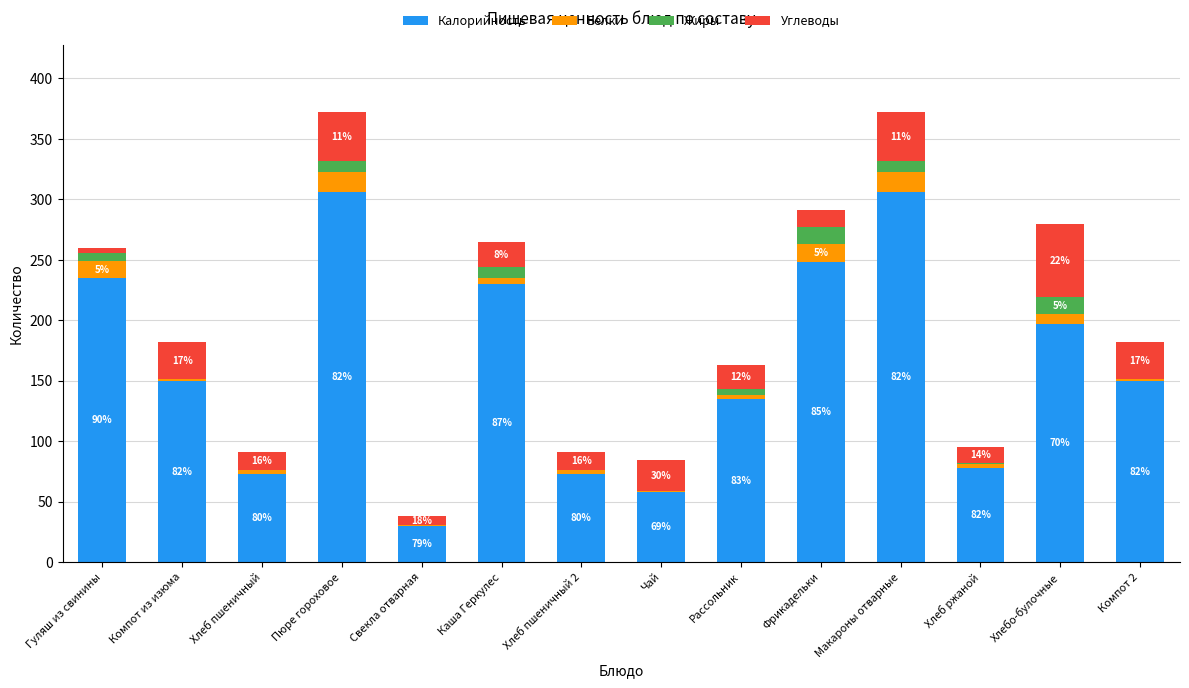

Are the bars grouped side by side (vs. stacked)?

No